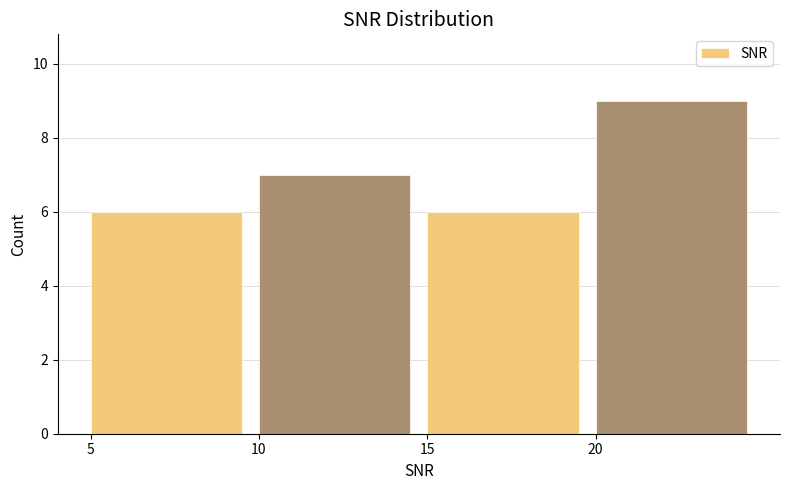

Reading left to right, list every bar in this chart as the range it spans on the x-axis followed by its height. The values are not printed on the chart, so give them approximately, as read against the axis.

5 to 10: 6
10 to 15: 7
15 to 20: 6
20 to 25: 9